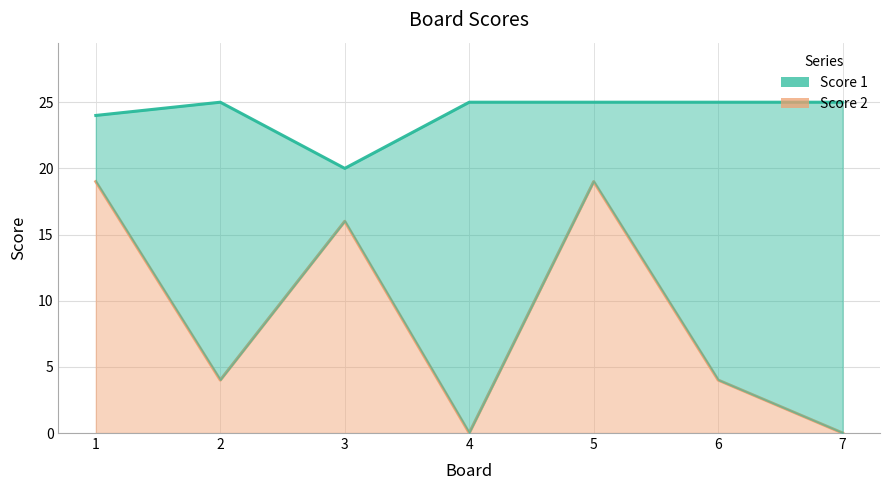

The value of Score 1 at 2 is 25. True or false?

True